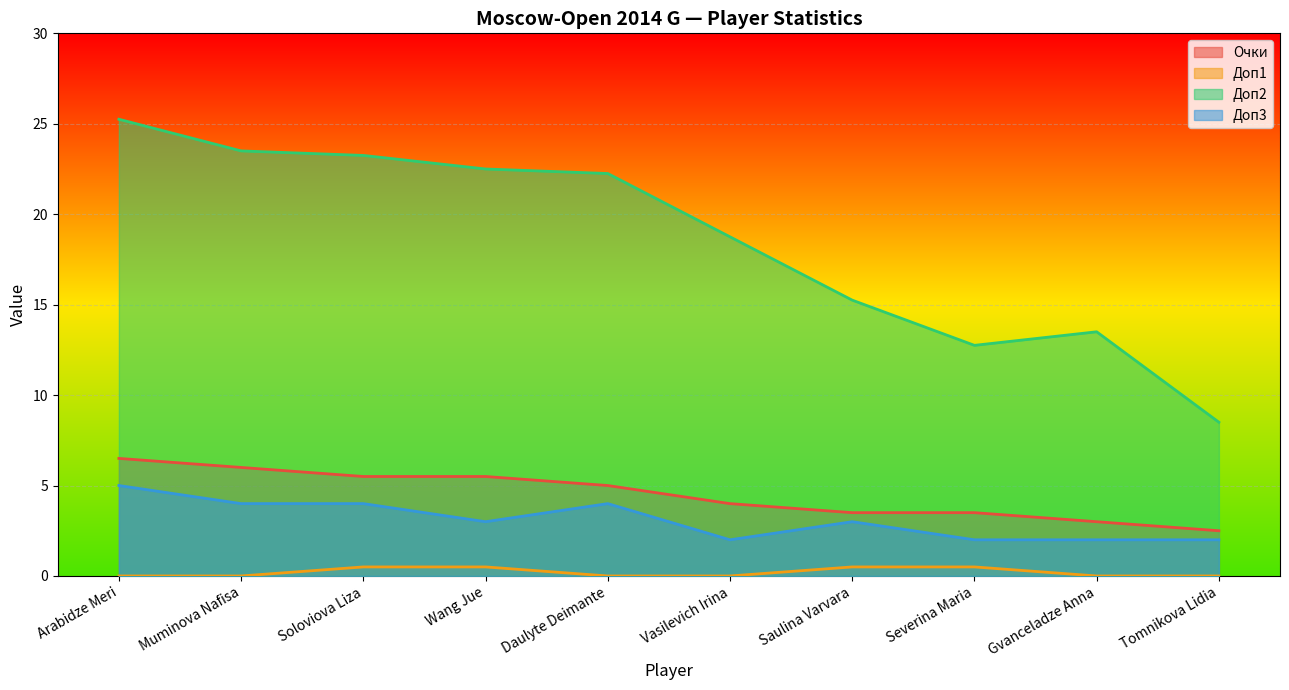

At which label is Доп3 closest to 3?

Wang Jue